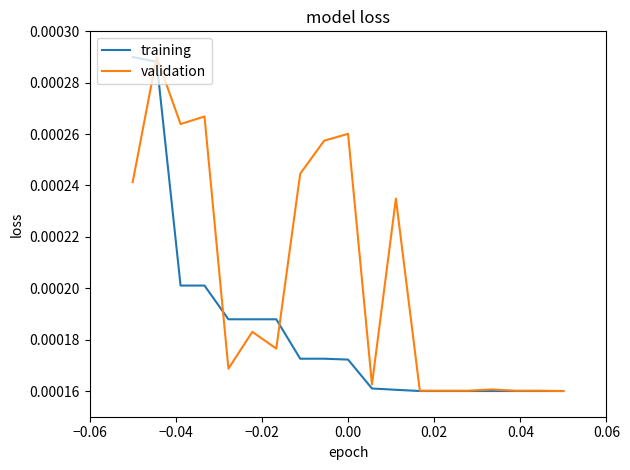

Which series has the largest total across all categories?

validation